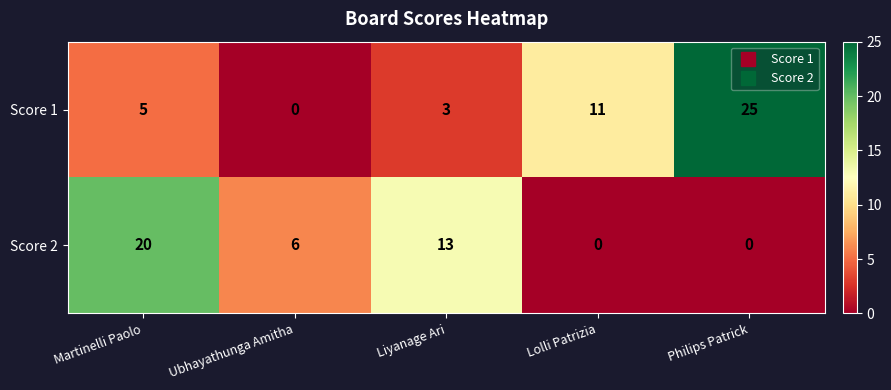

What is the average value of the Score 1 series?

9